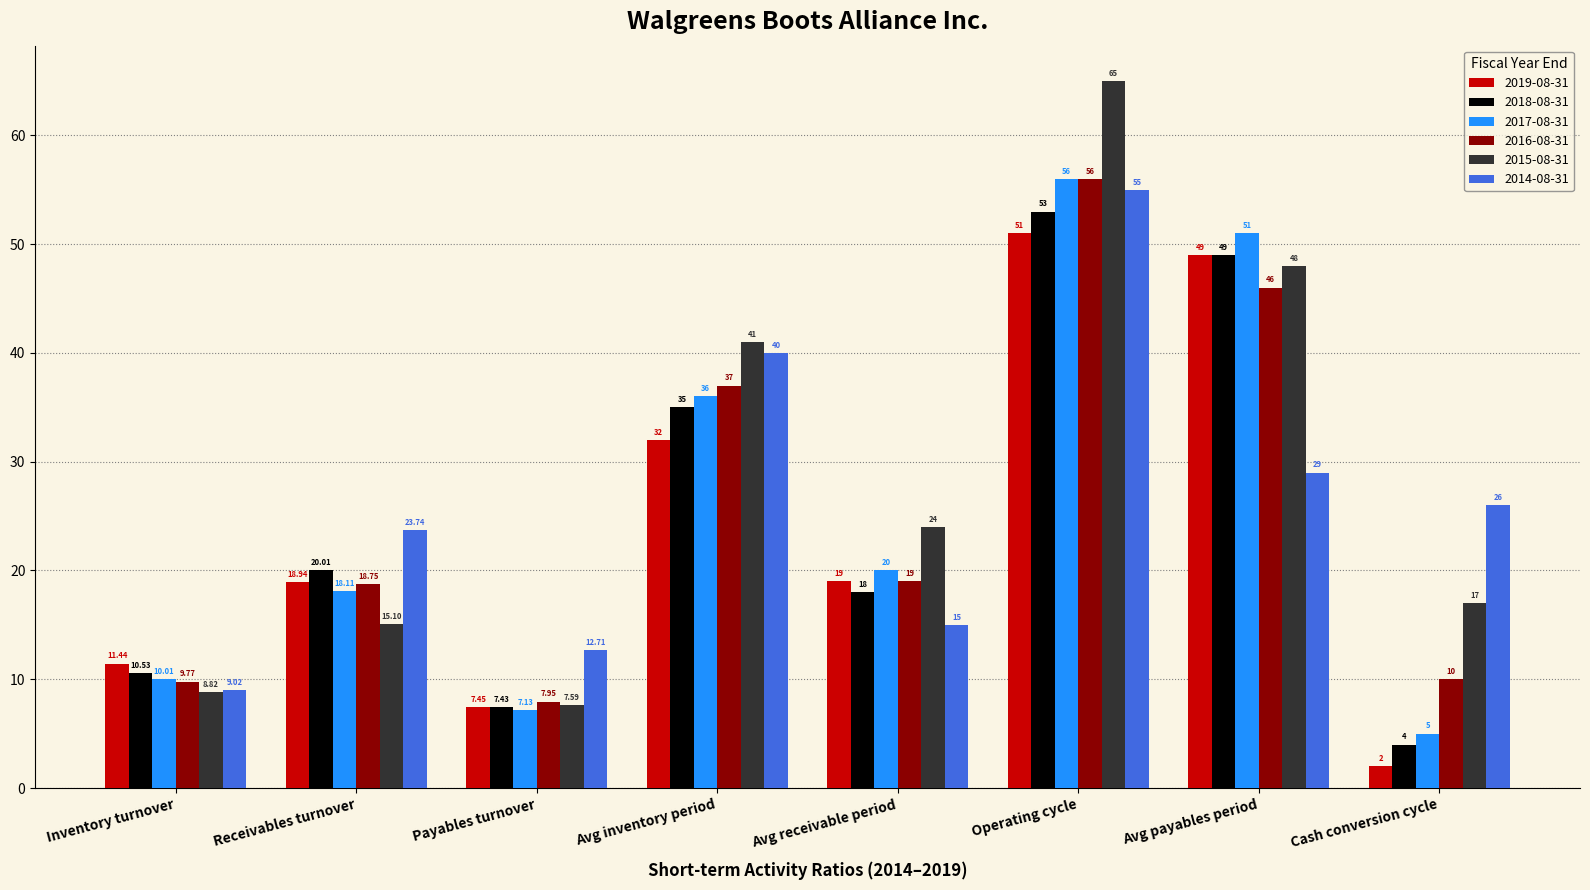

Rank the categories by 2014-08-31 value from lowest to highest.

Inventory turnover, Payables turnover, Avg receivable period, Receivables turnover, Cash conversion cycle, Avg payables period, Avg inventory period, Operating cycle